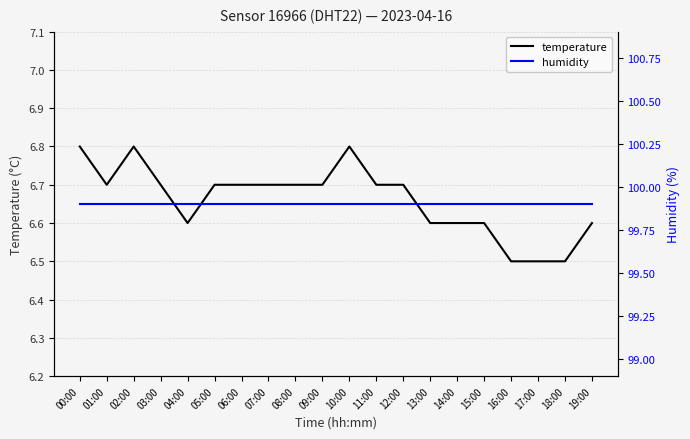

Reading left to right, extract all data points from this chart.

temperature: 6.8	6.7	6.8	6.7	6.6	6.7	6.7	6.7	6.7	6.7	6.8	6.7	6.7	6.6	6.6	6.6	6.5	6.5	6.5	6.6
humidity: 99.9	99.9	99.9	99.9	99.9	99.9	99.9	99.9	99.9	99.9	99.9	99.9	99.9	99.9	99.9	99.9	99.9	99.9	99.9	99.9